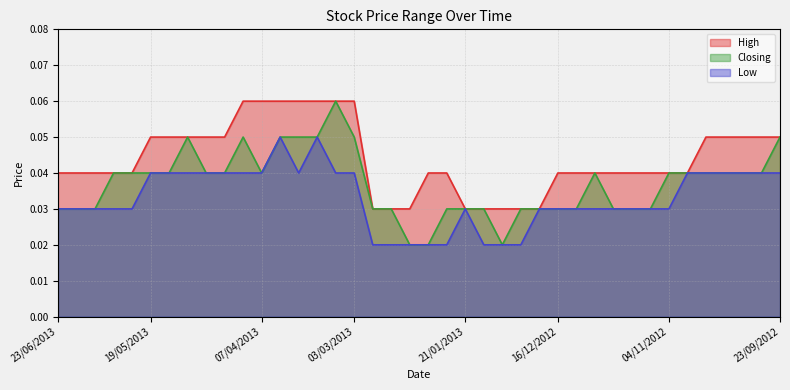

What is the total value across all series at 10/03/2013?

0.2